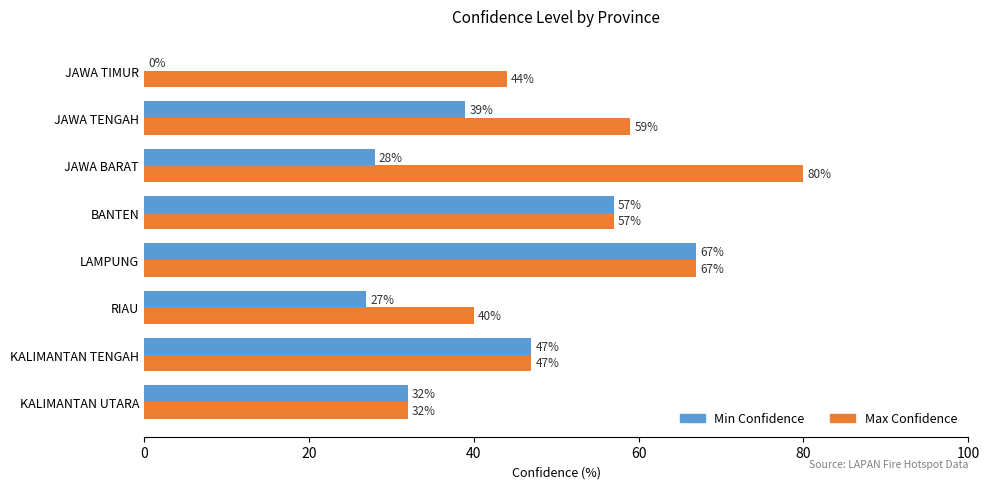

The Max Confidence series shows 92 at JAWA TENGAH. True or false?

False